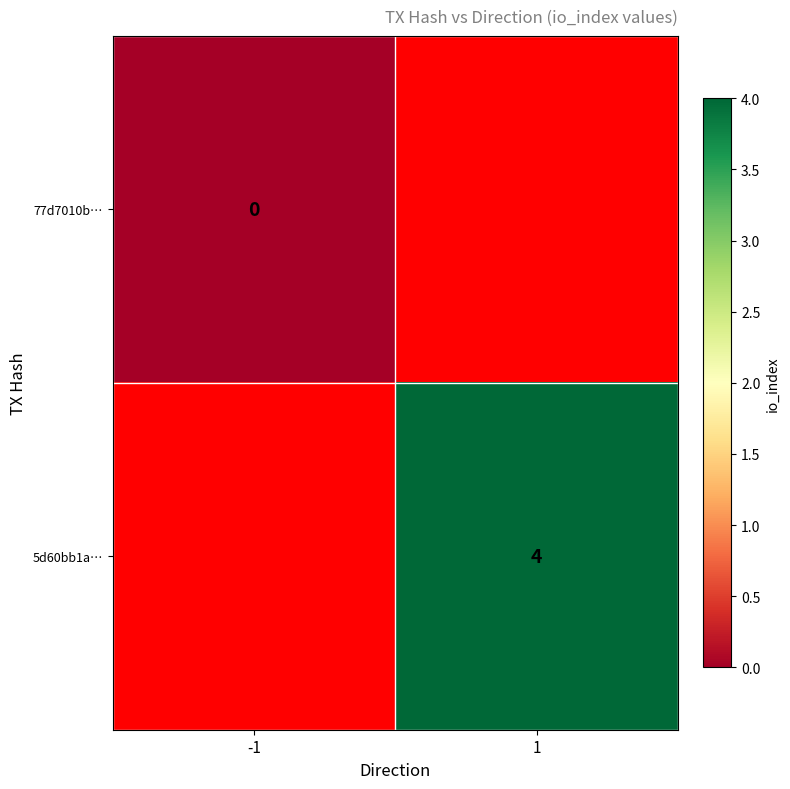

The 5d60bb1a… series shows 6 at 1. True or false?

False